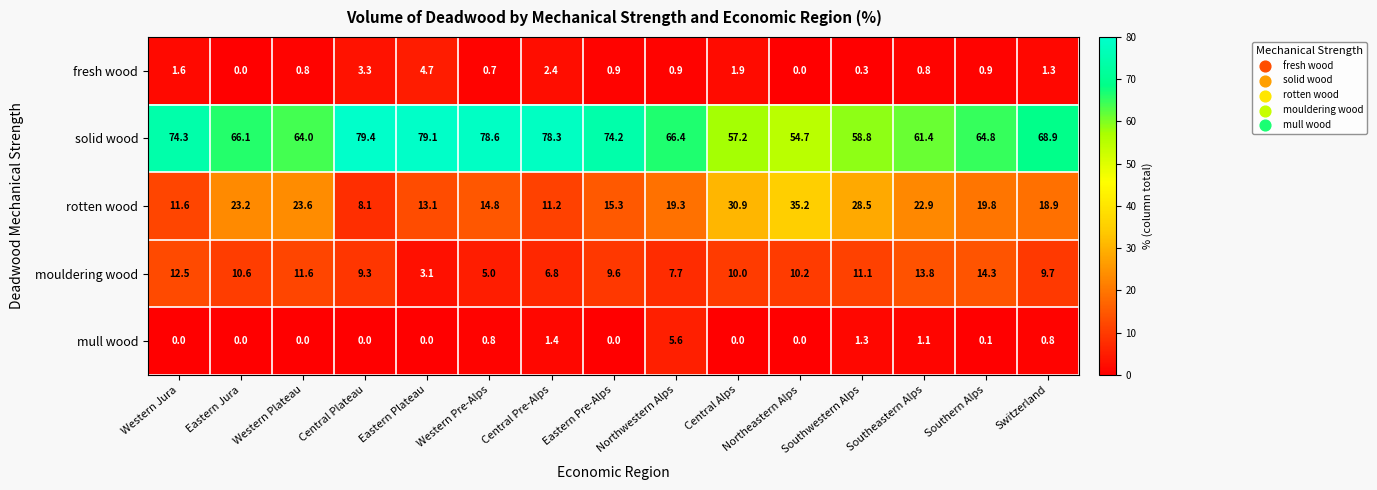

Between Central Plateau and Central Alps, which series saw the biggest shift?

rotten wood